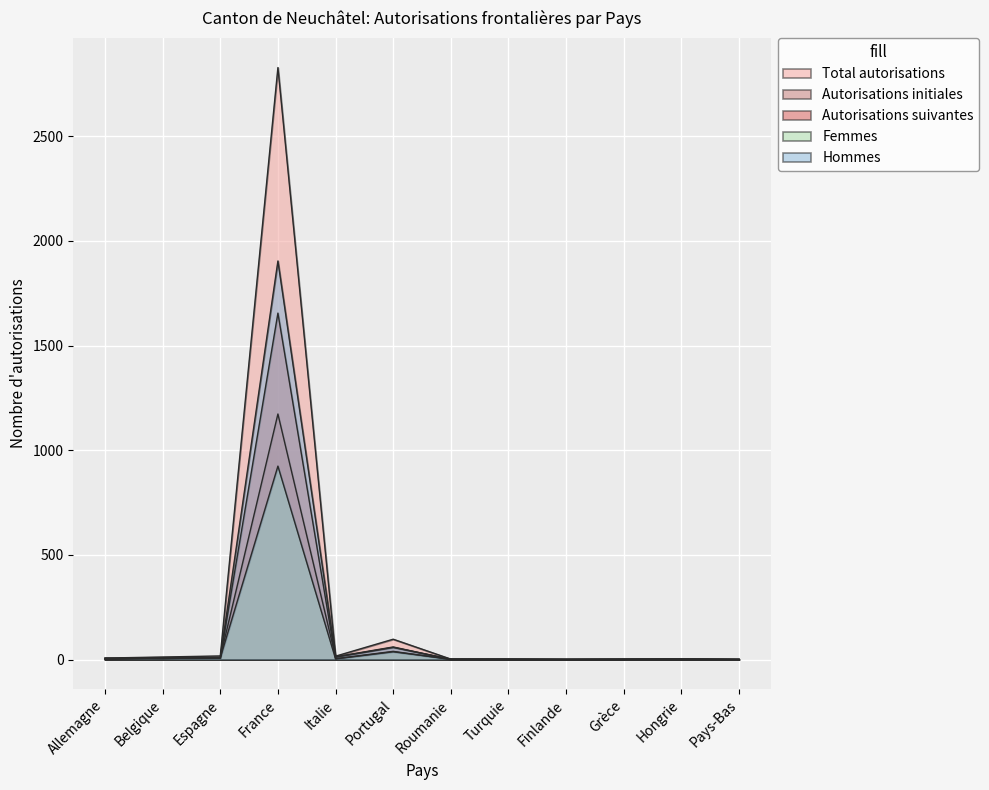

At which label is Femmes closest to 462?

Portugal